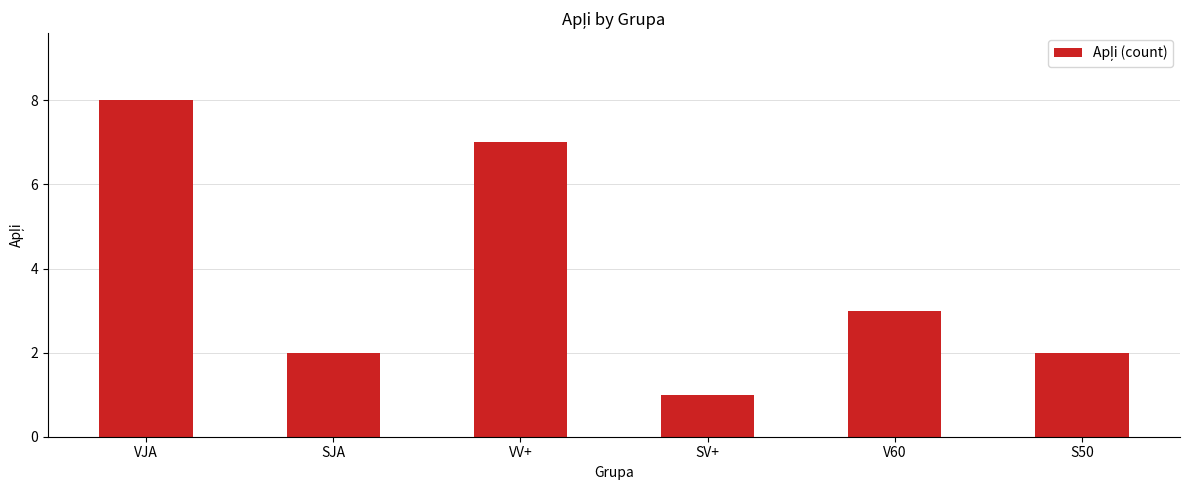

What is the difference between the values at SJA and V60?

1